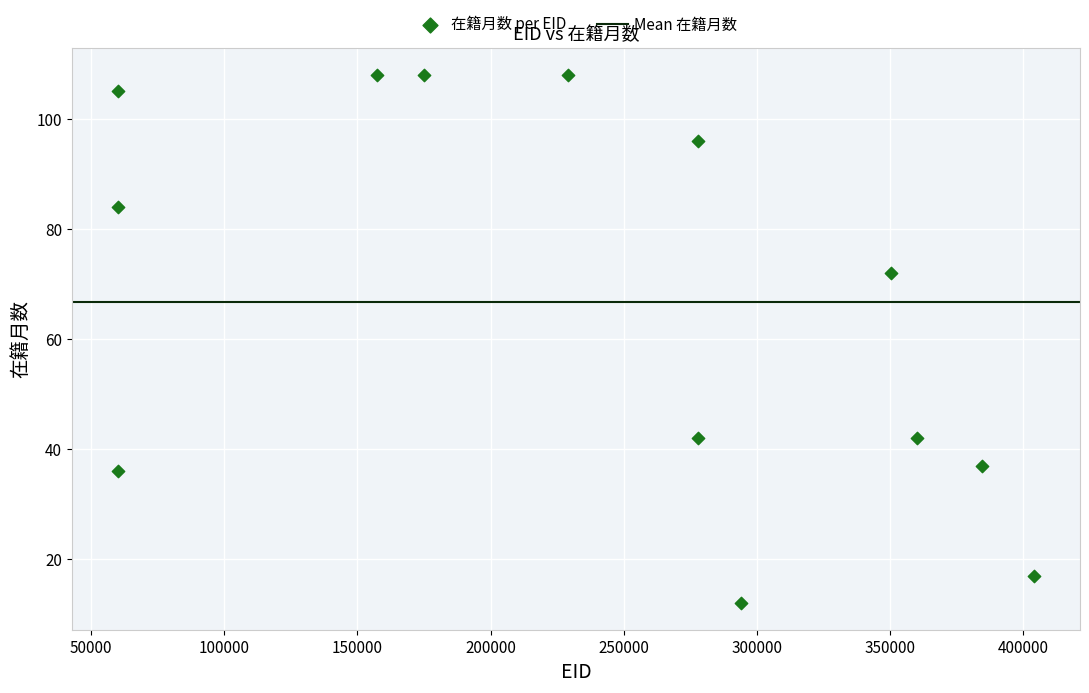

What is the range of Y values (max minus min)?

96